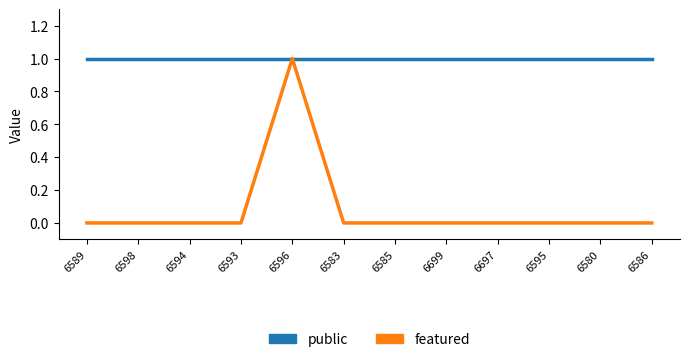

At how many categories does at least one series exceed 0?

12